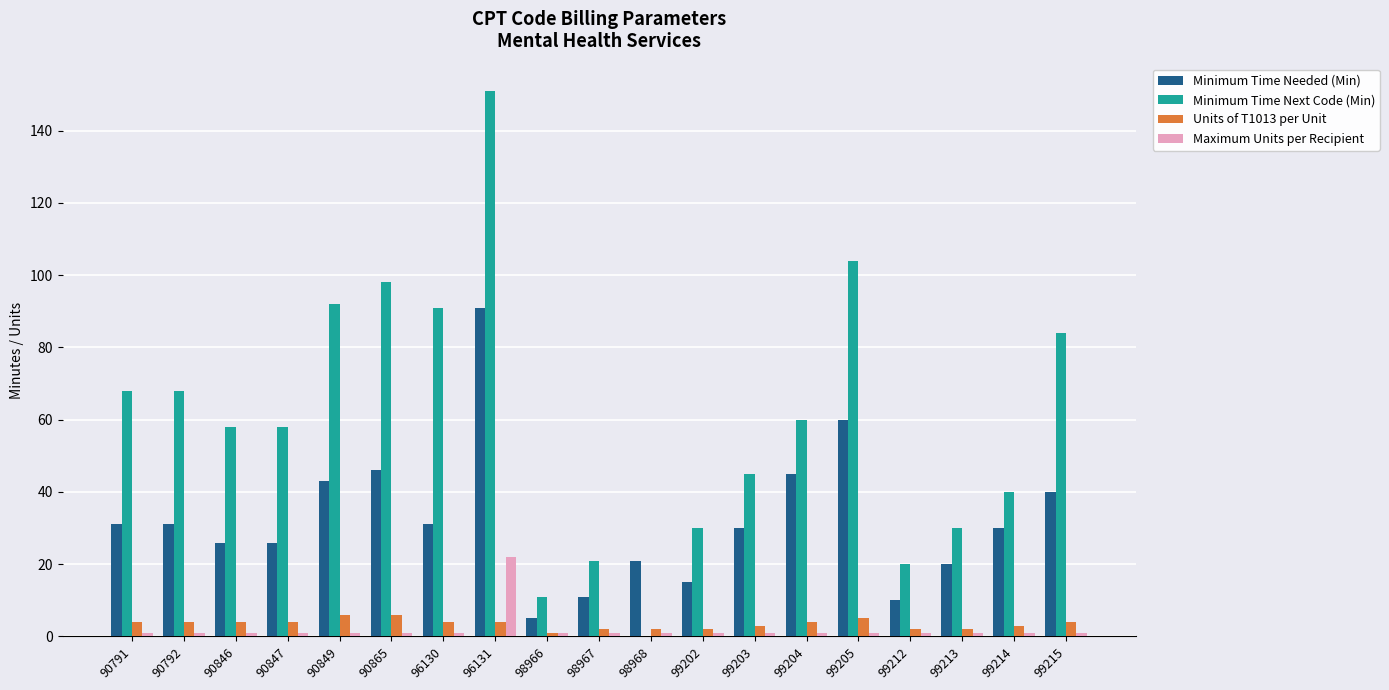

The Units of T1013 per Unit series shows 4 at 90847. True or false?

True